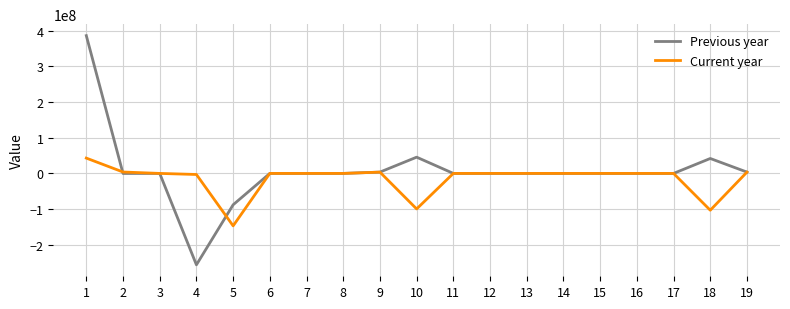

Which series has the largest range (max minus min)?

Previous year